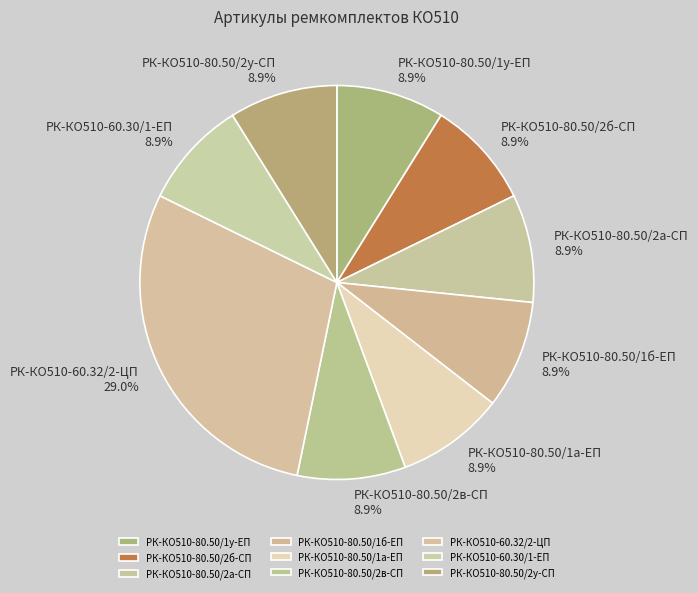

How many slices are in this pie chart?

9